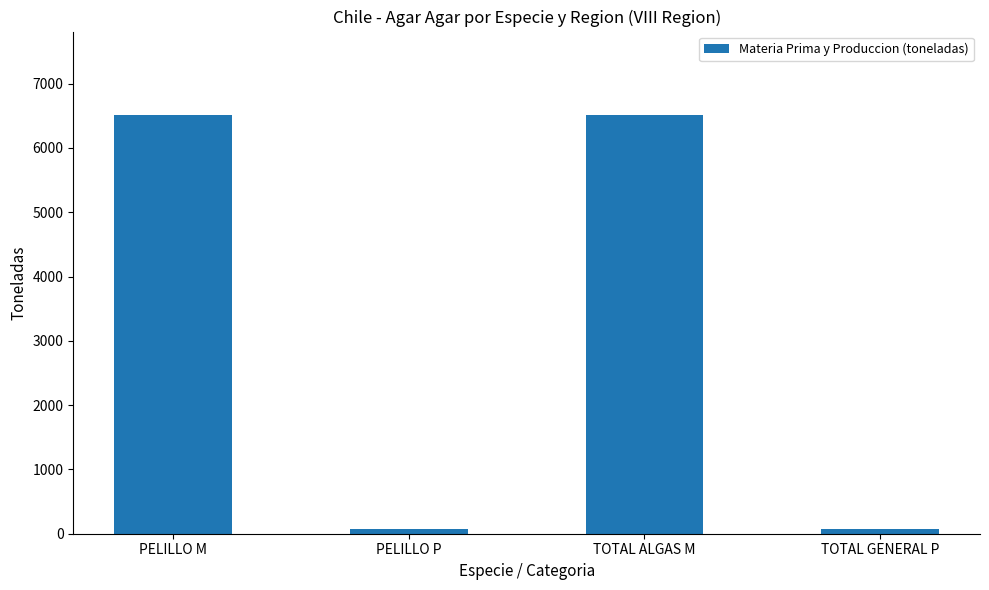

The chart shows a value of 6509 at TOTAL ALGAS M. True or false?

True